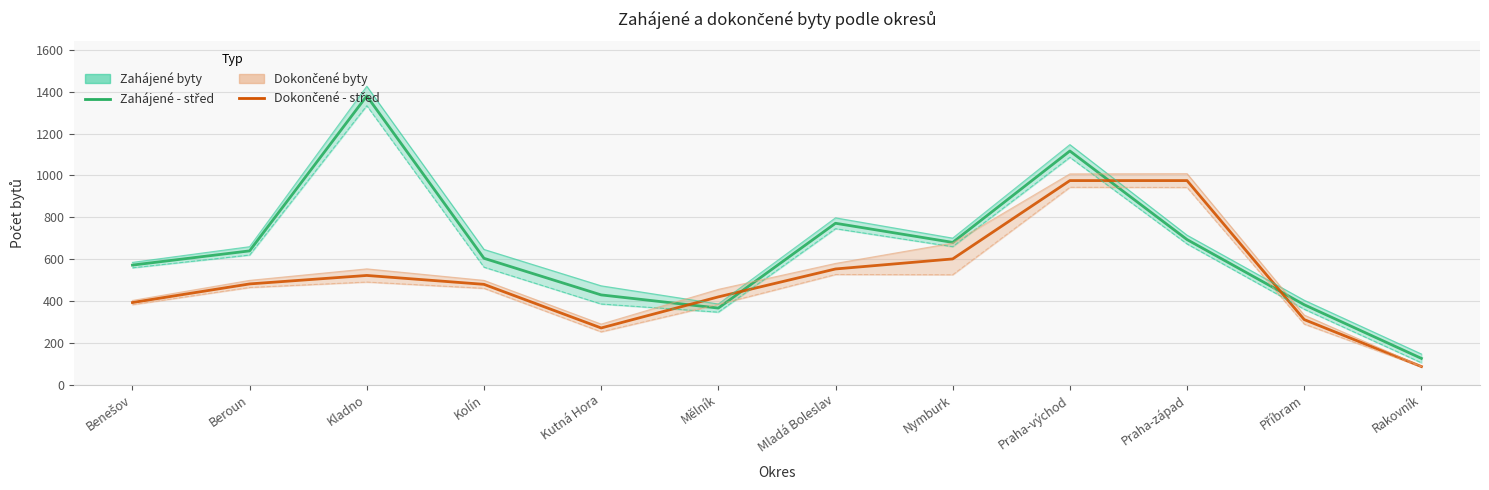

True or false: Dokončené - celkem and Dokončené byty - střed cross at least once.

False